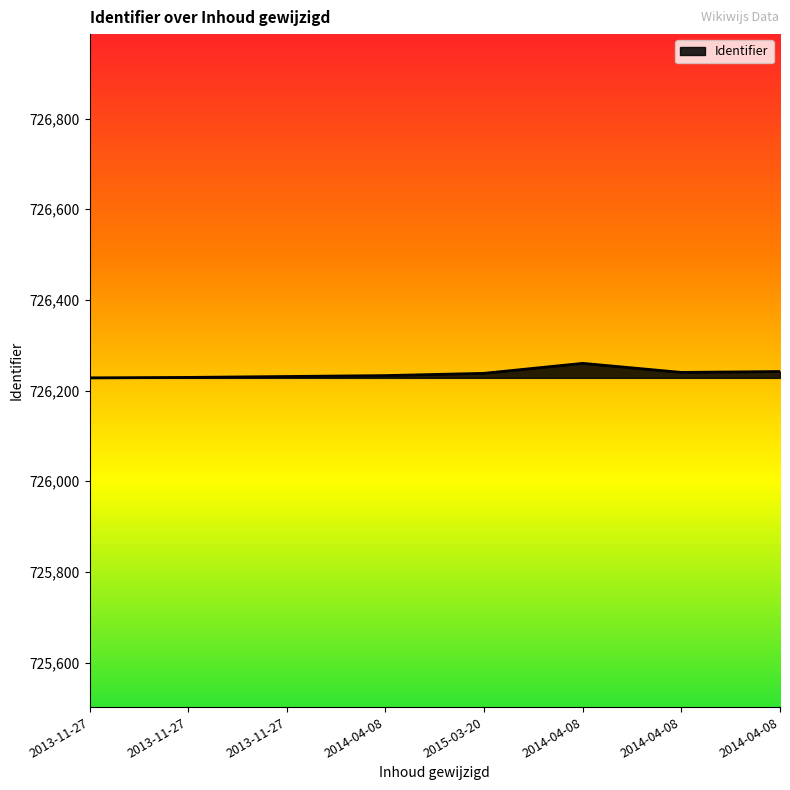

True or false: there are more than 2 points higher than both neighbors.

False